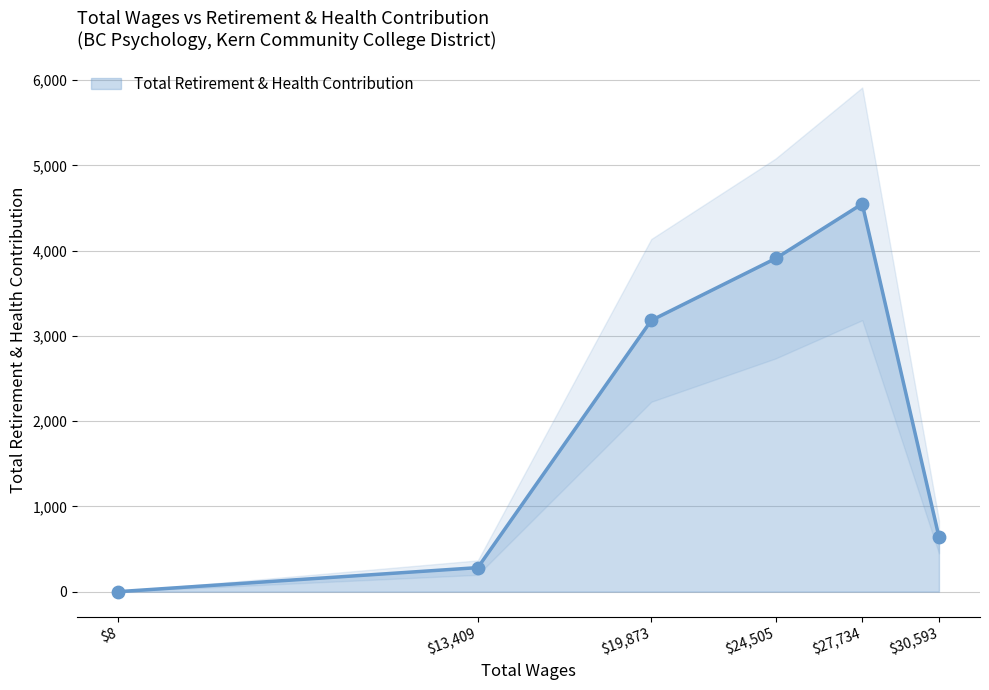

Which has a higher value, 8.0 or 24505.0?

24505.0